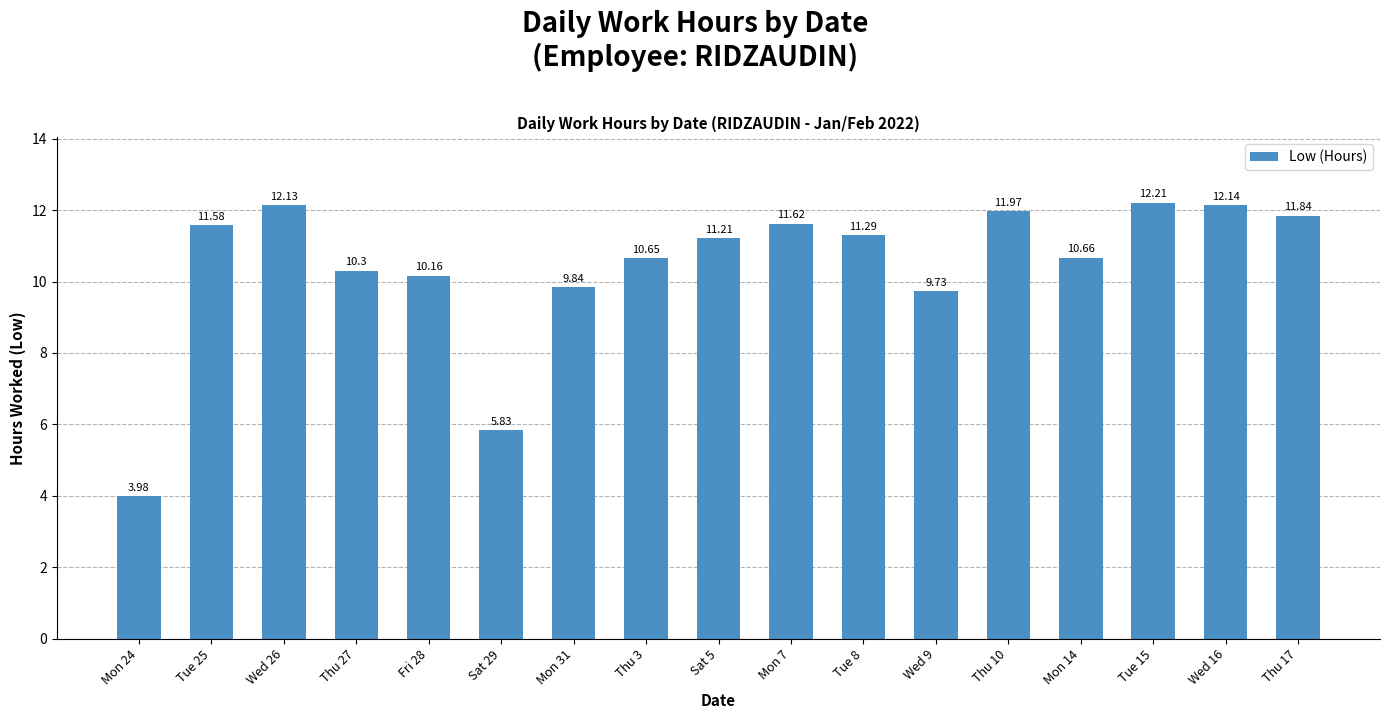

What value does the data have at Wed 16?

12.1